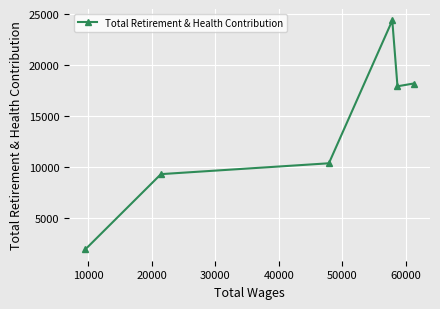

What is the difference between the maximum and second lowest values?

15049